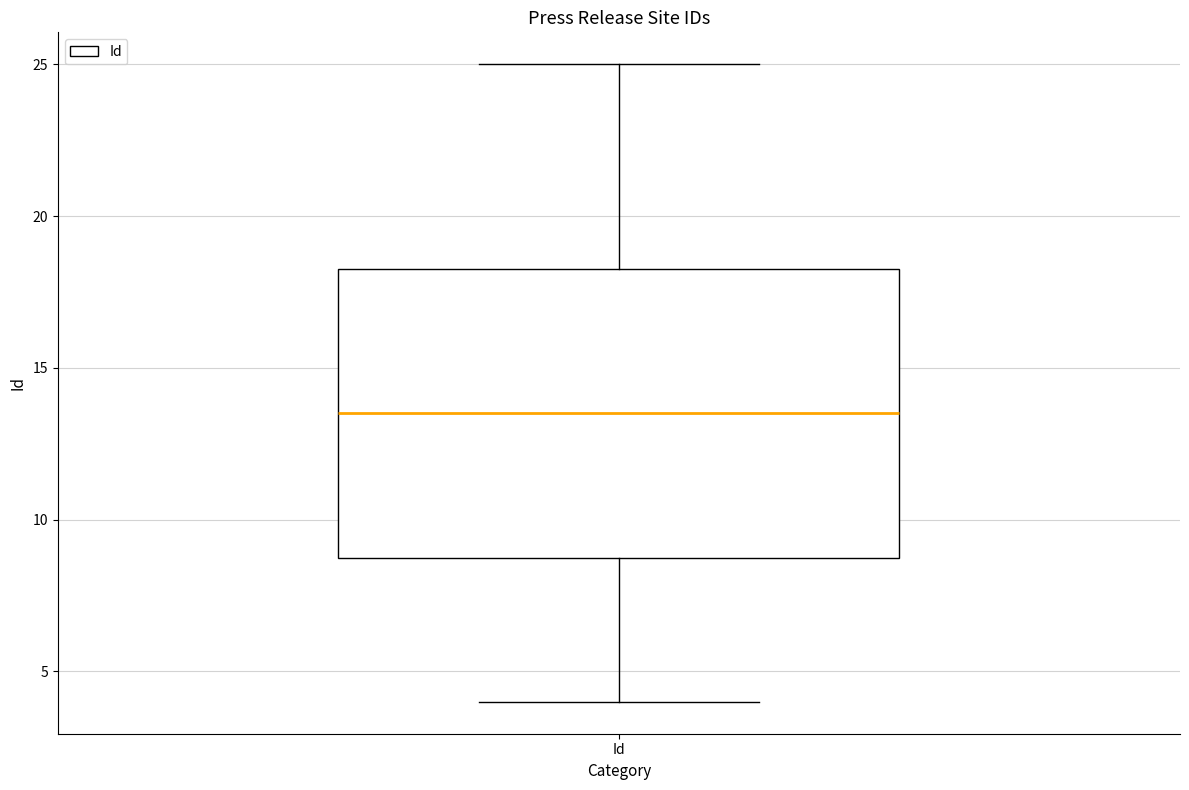

Read this box plot against the y-axis: the position of the median line, the range covered by the box, and the ends of both whiskers. The values are not printed on the chart, so give them approximately, as read against the axis.

median 13.5, box 9.0 to 18.5, whiskers 4.0 to 25.0